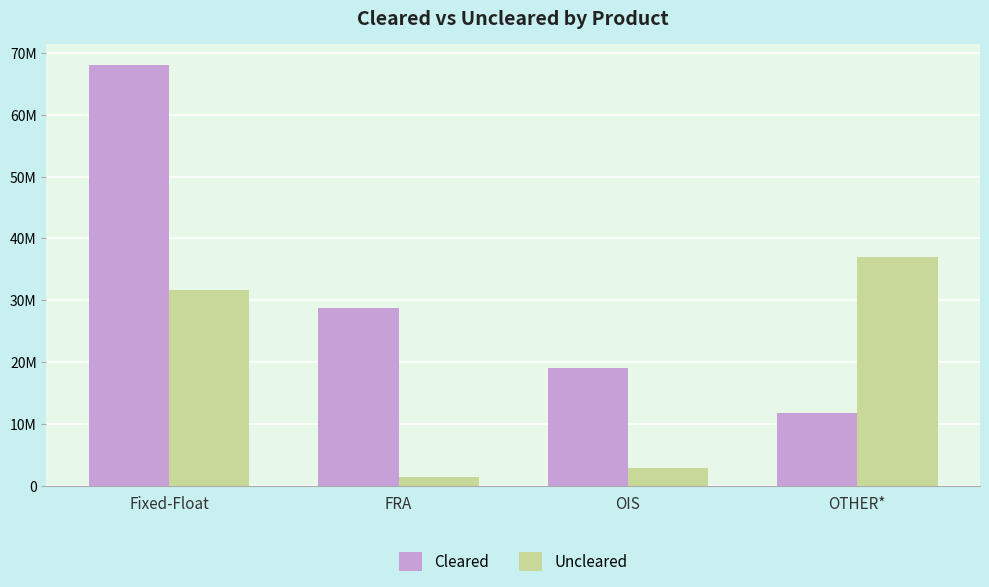

What is the sum of the Uncleared values at OTHER* and Fixed-Float?

68726196